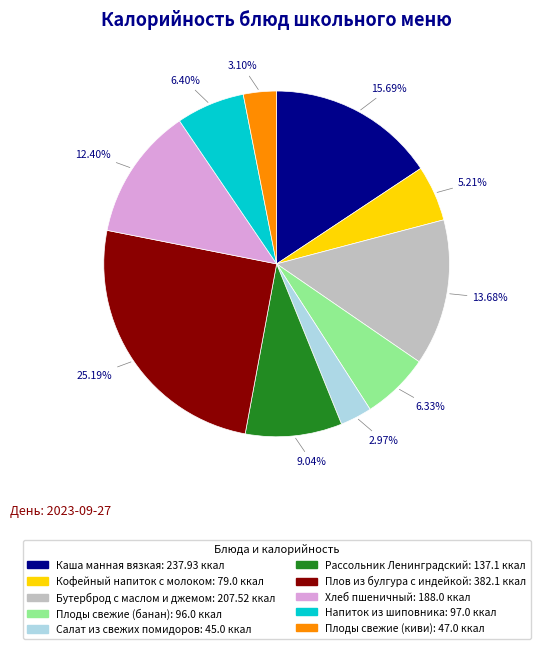

How many segments does this pie chart have?

10